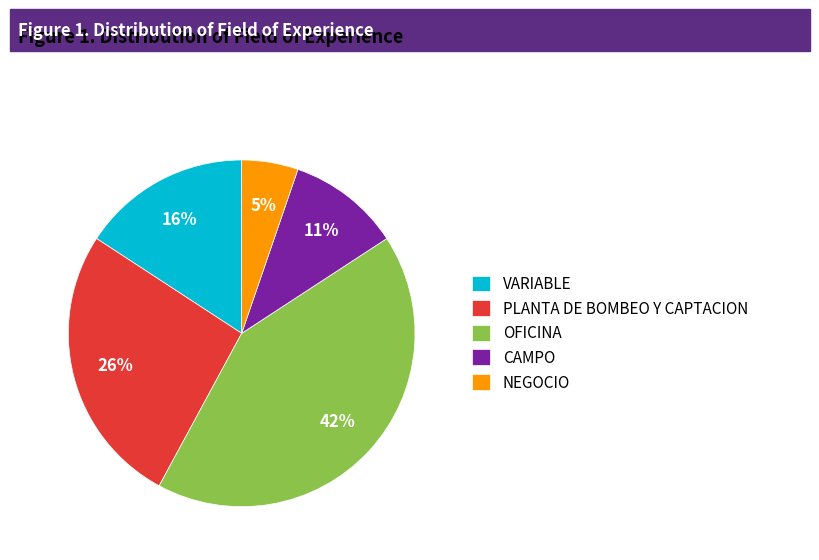

Rank the categories by value from highest to lowest.

OFICINA, PLANTA DE BOMBEO Y CAPTACION, VARIABLE, CAMPO, NEGOCIO